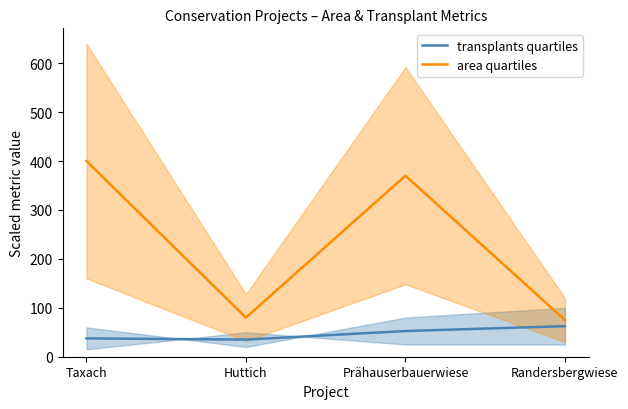

List the labels in order of area quartiles value, smallest first.

Randersbergwiese, Huttich, Prähauserbauerwiese, Taxach